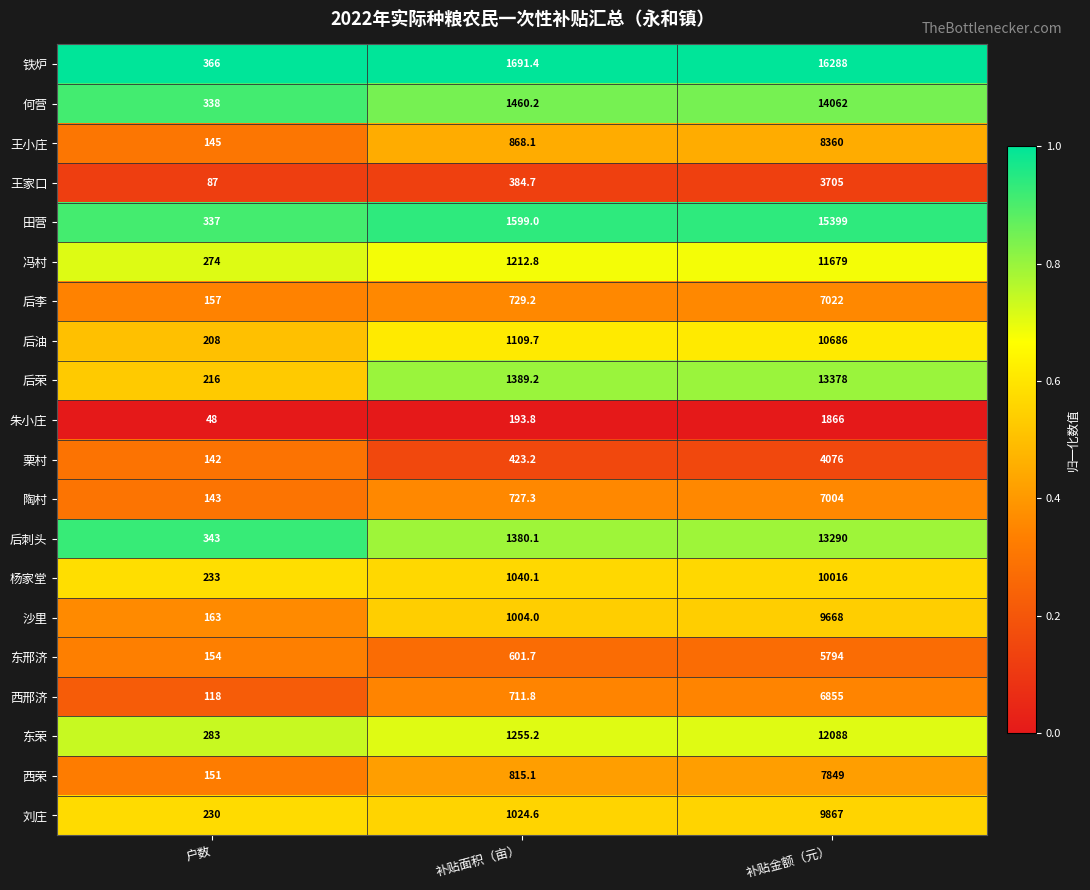

Which series has the largest range (max minus min)?

铁炉